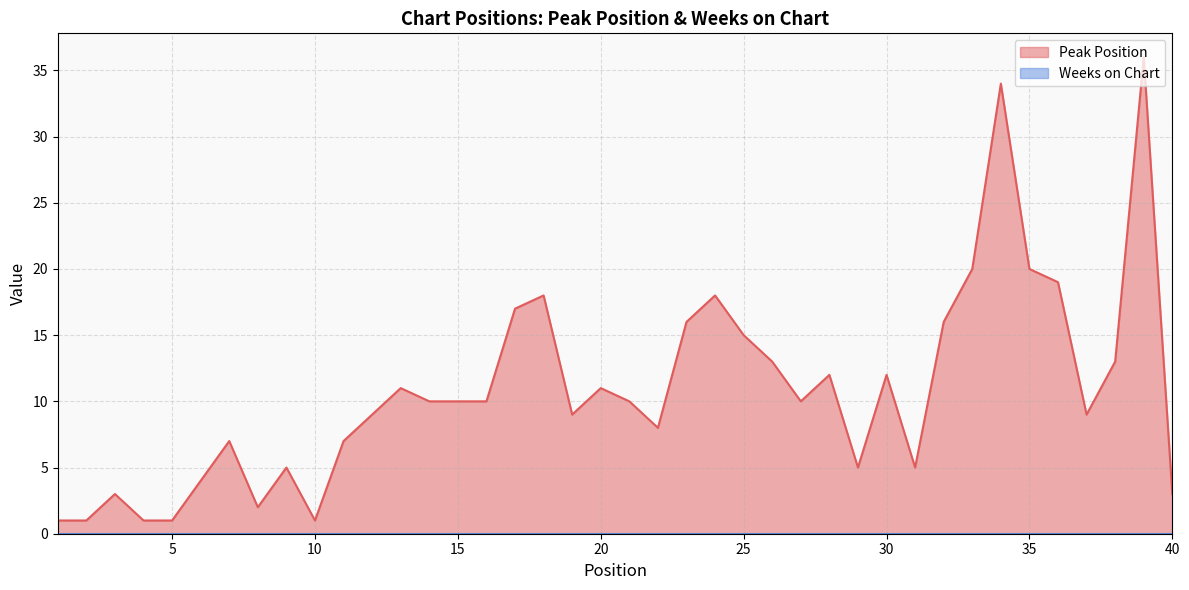

How many lines are shown in the chart?

2